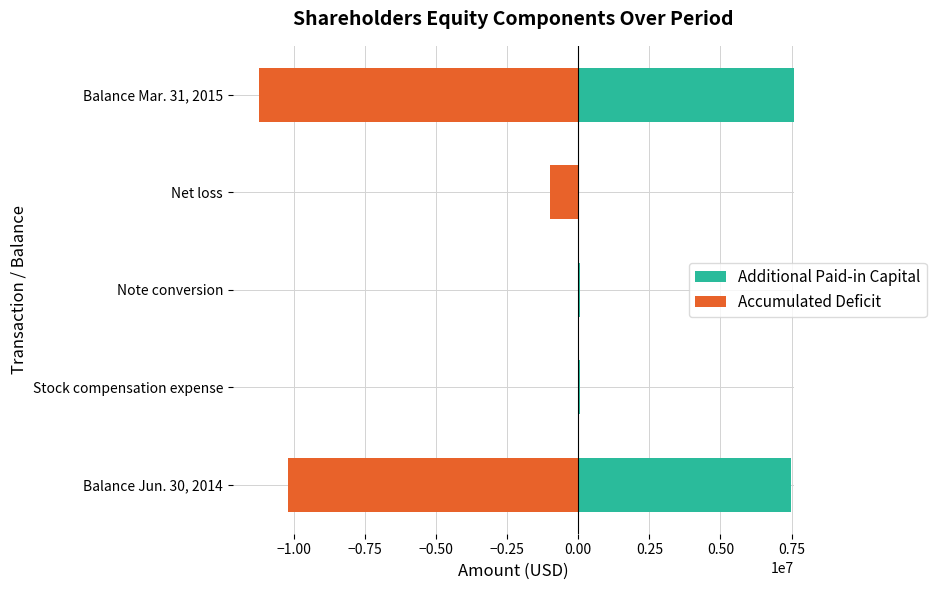

Rank the series by their maximum value, from highest to lowest.

Additional Paid-in Capital, Accumulated Deficit